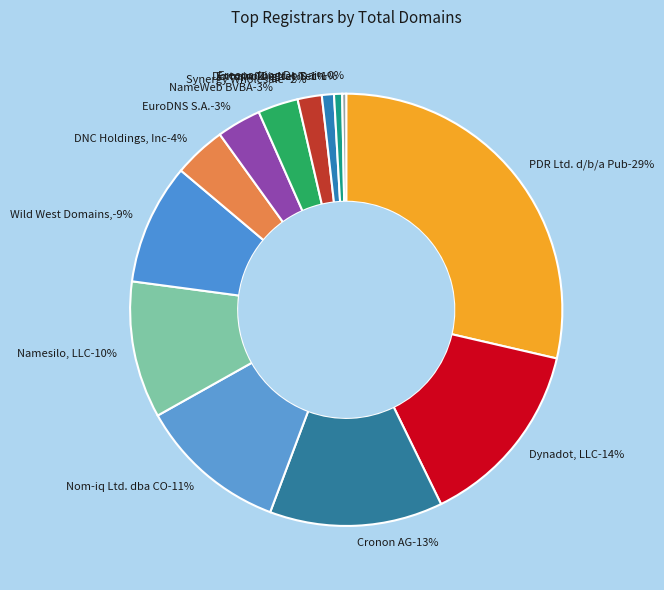

Is there any slice that represents more than half of the pie?

No